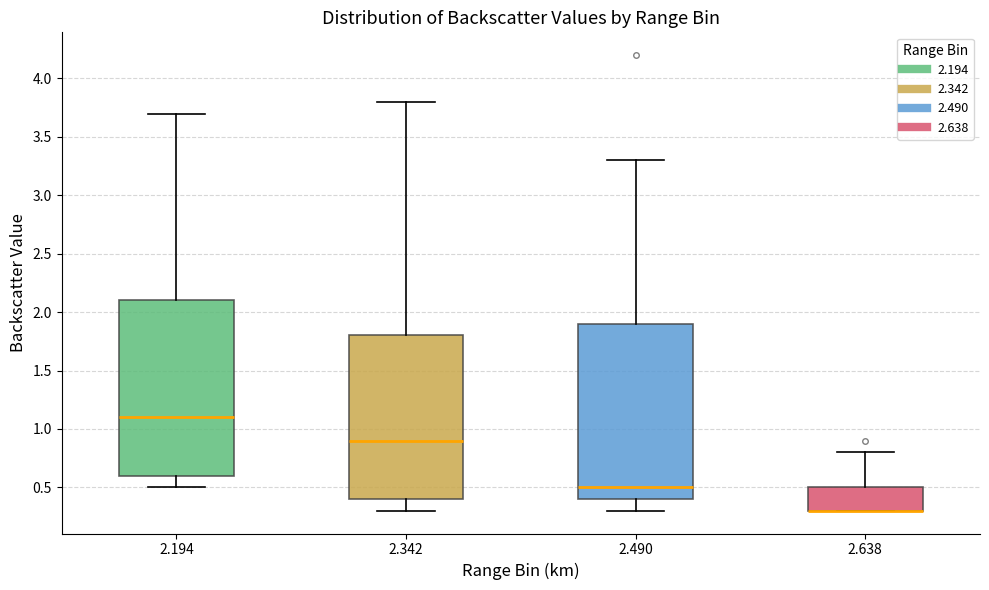

Where is the upper edge of the box at x = 2.638 on the y-axis? The values are not printed on the chart, so give them approximately, as read against the axis.

0.5